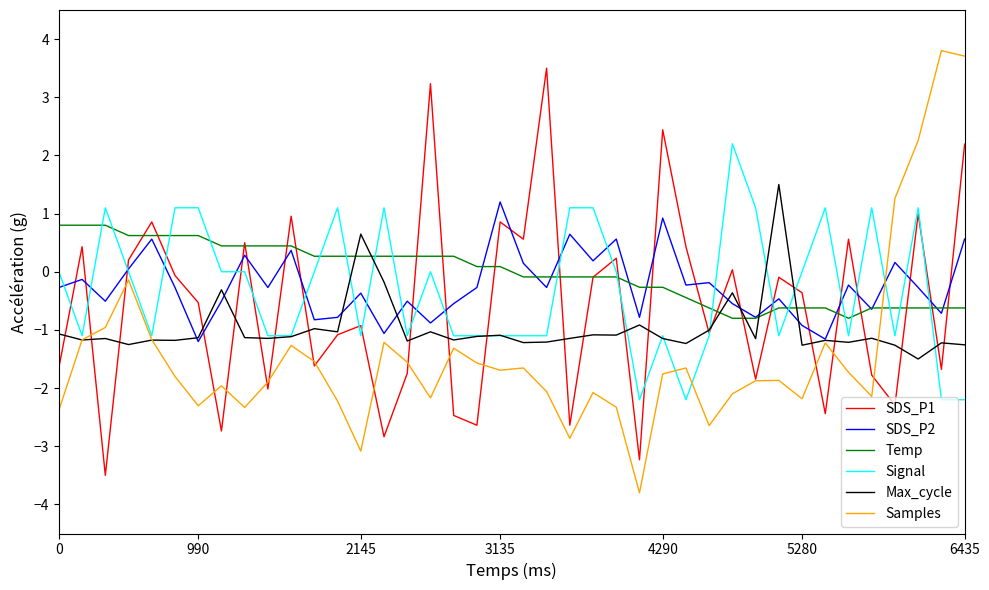

What is the smallest value displayed?

-3.8